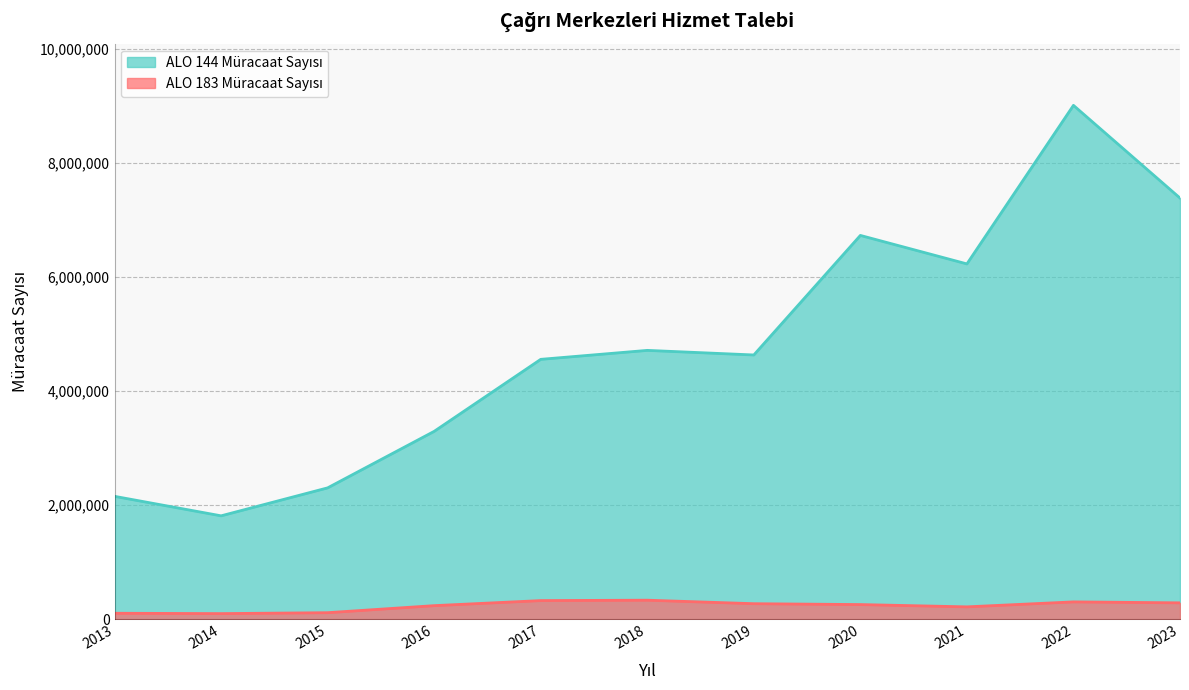

What is the maximum value for ALO 183 Müracaat Sayısı?

336564